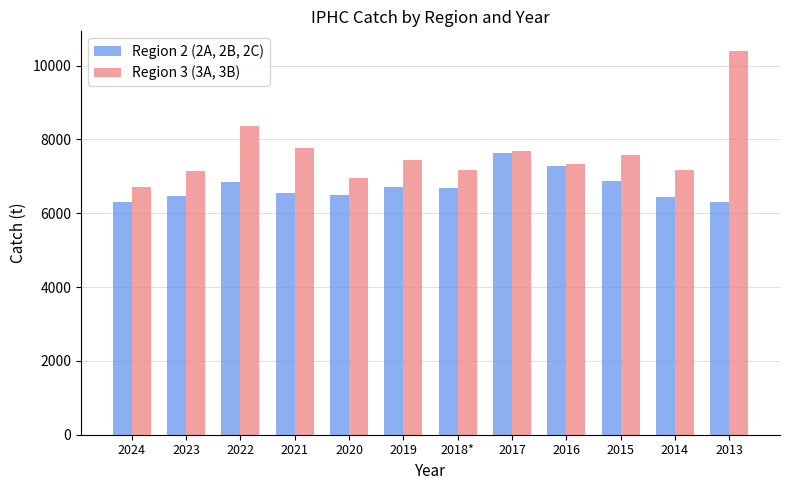

What is the difference between the maximum and second lowest values in the Region 3 (3A, 3B) series?

3456.4